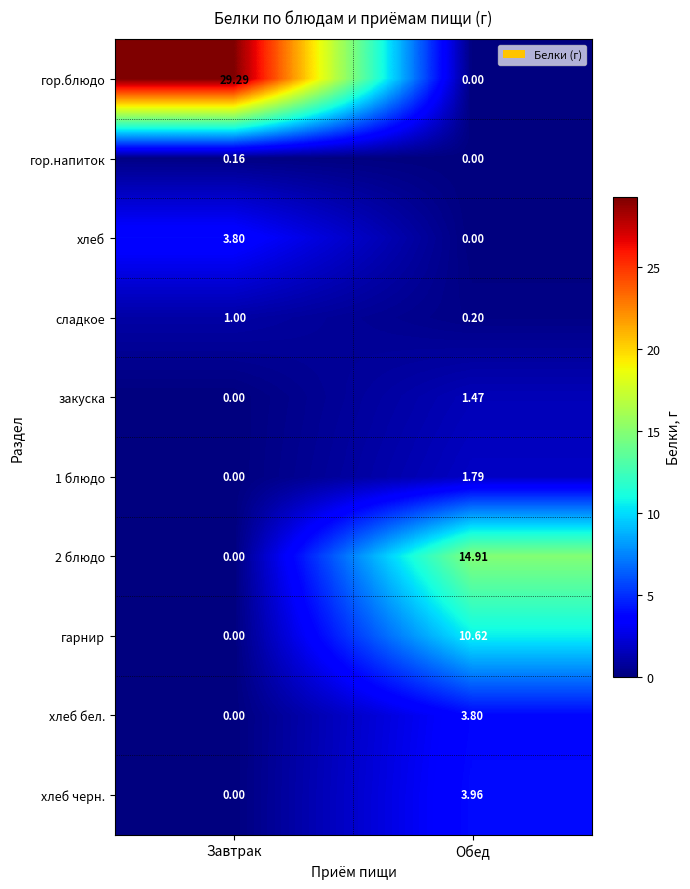

At which category is the sum across all series the highest?

Обед